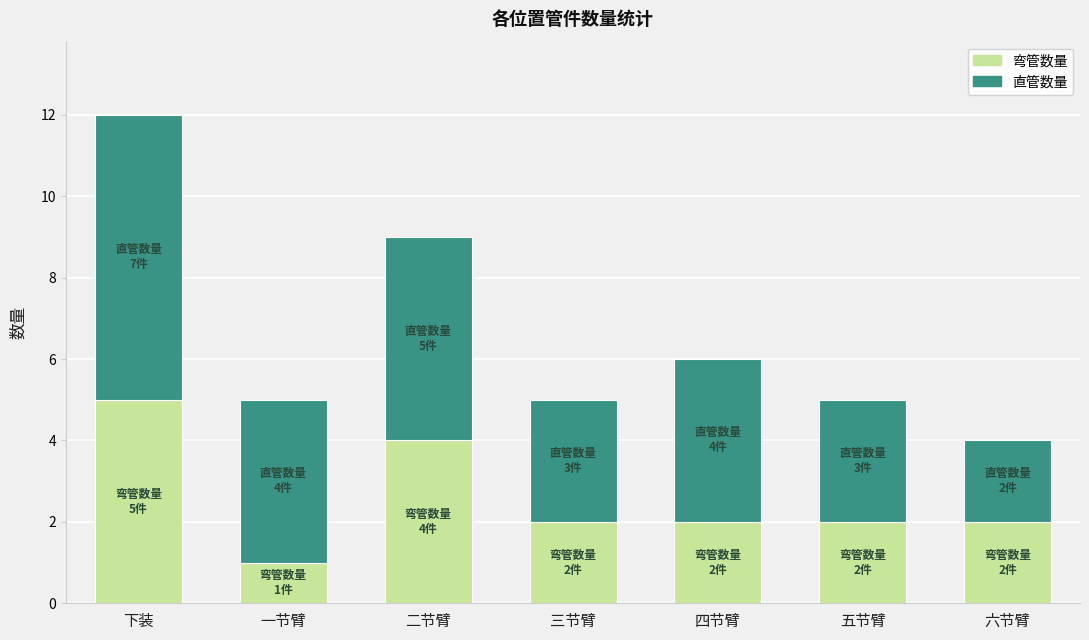

Reading right to left, list the values for the 弯管数量 series.

六节臂=2	五节臂=2	四节臂=2	三节臂=2	二节臂=4	一节臂=1	下装=5